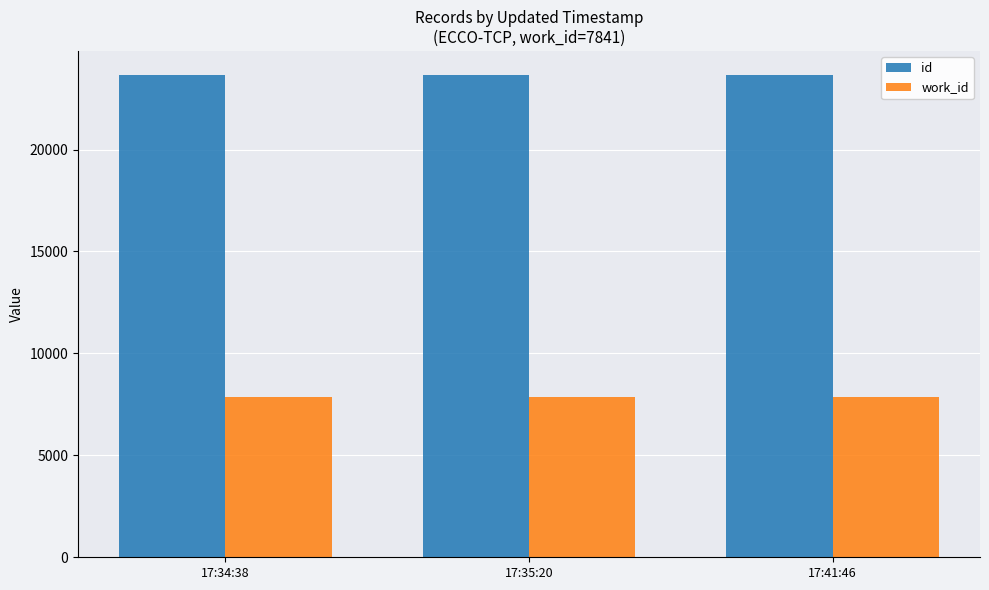

Where is id nearest to the value 23650?

17:35:20